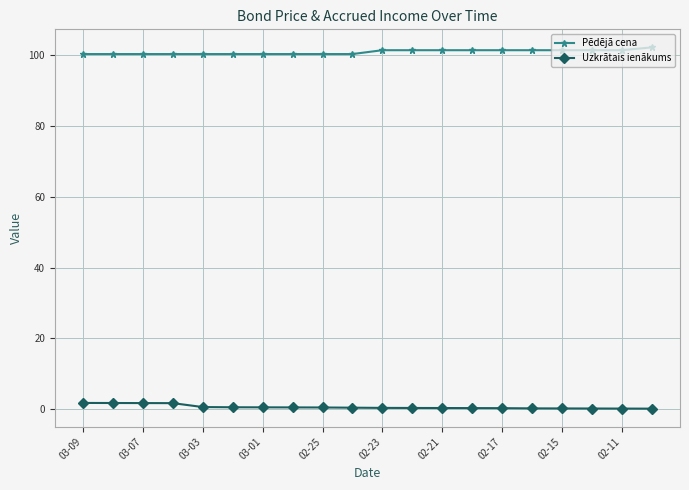

Which series has the largest total across all categories?

Pēdējā cena